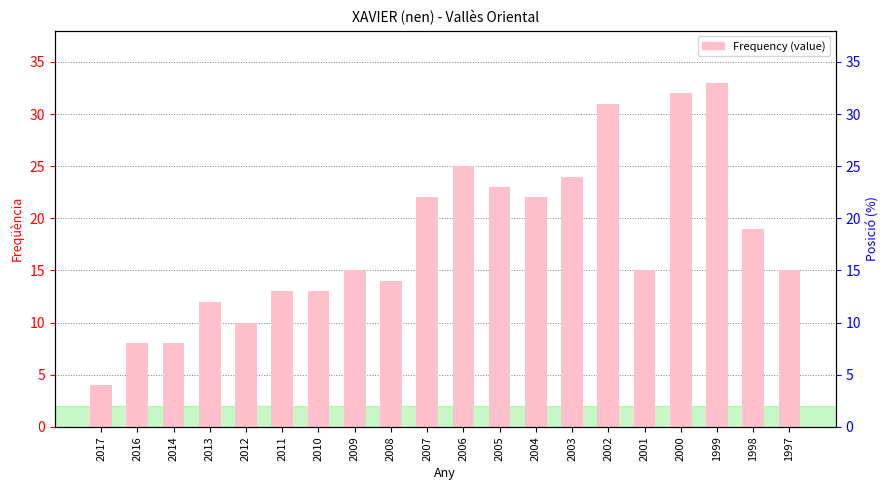

What is the smallest value displayed?

4